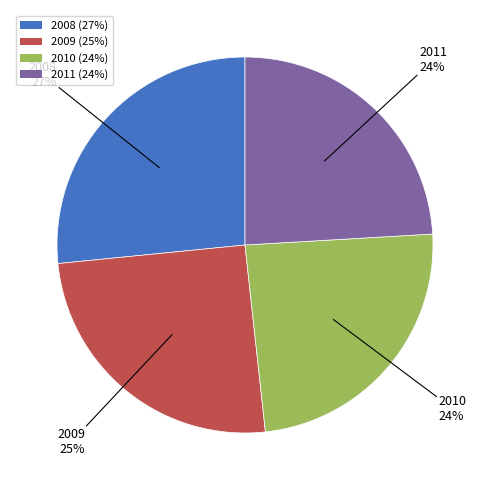

How many slices are in this pie chart?

4